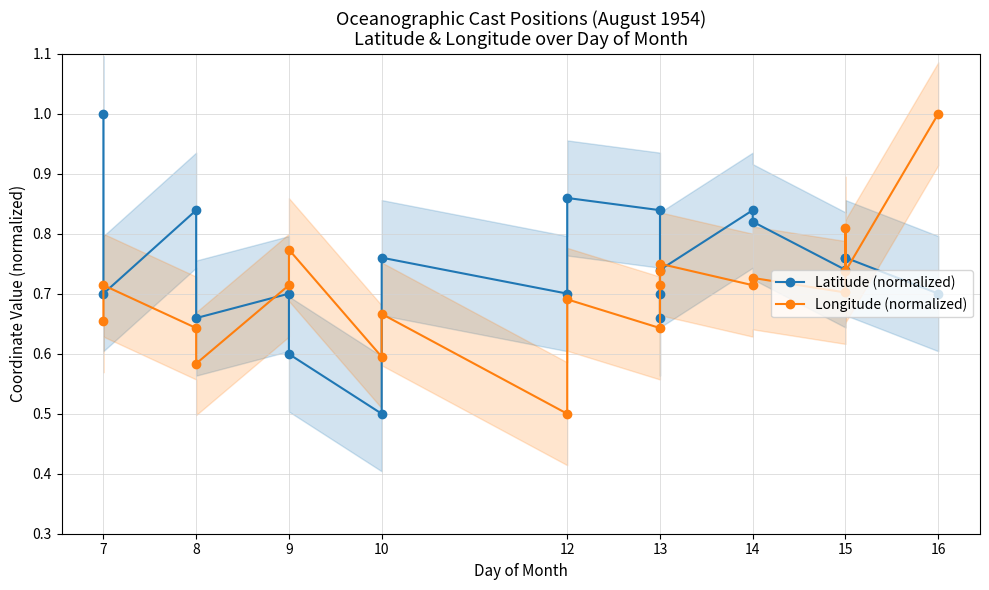

Count the Longitude (normalized) values in the range 0 to 1.

20